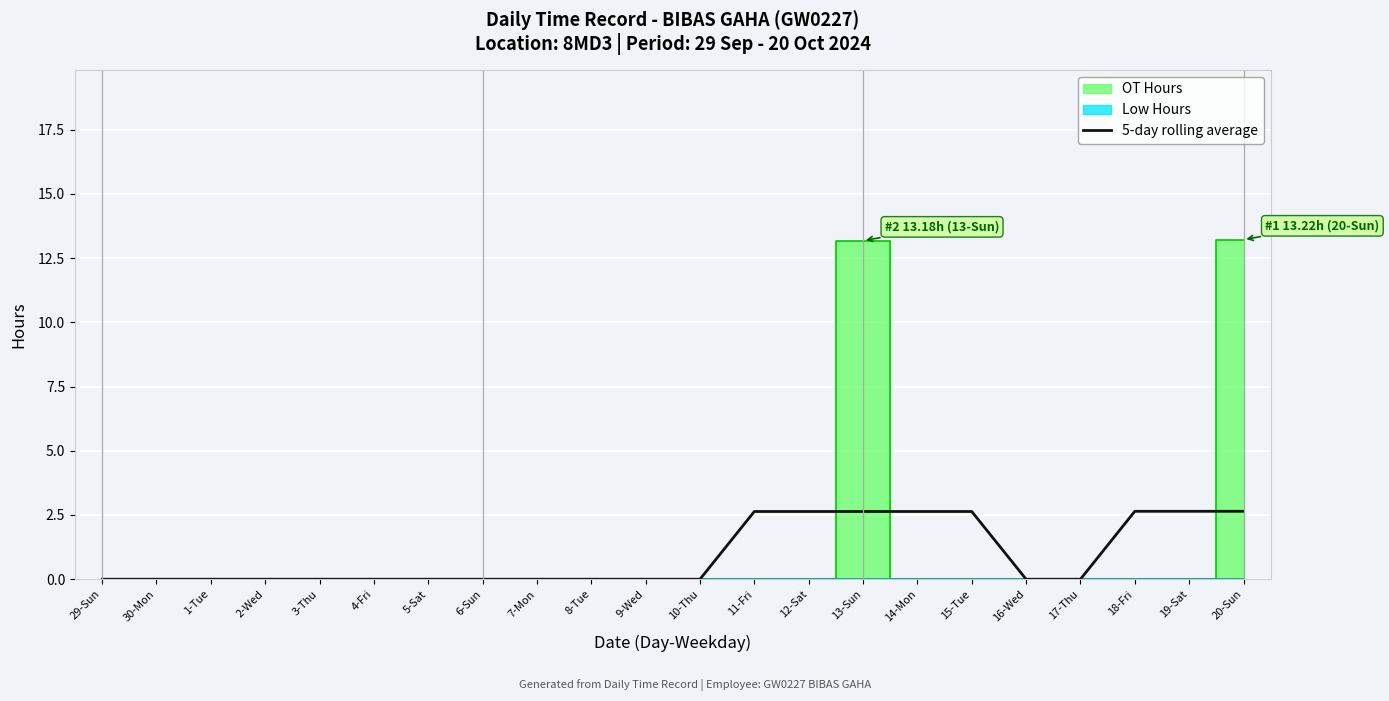

List the labels in order of value, smallest first.

29-Sun, 30-Mon, 1-Tue, 2-Wed, 3-Thu, 4-Fri, 5-Sat, 6-Sun, 7-Mon, 8-Tue, 9-Wed, 10-Thu, 16-Wed, 17-Thu, 11-Fri, 12-Sat, 13-Sun, 14-Mon, 15-Tue, 18-Fri, 19-Sat, 20-Sun